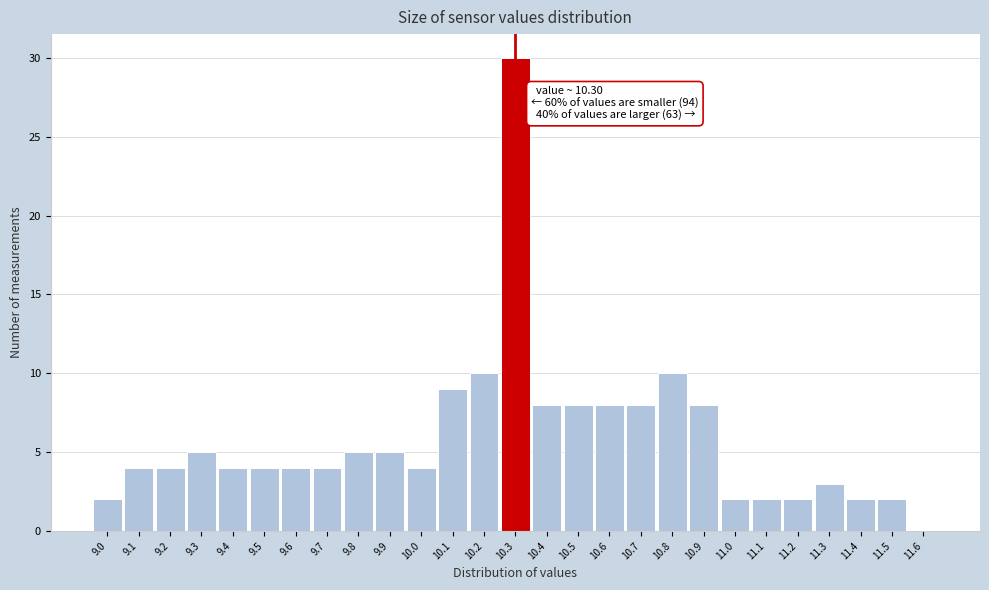

Over which range of the x-axis is the bar tallest?

10.25 to 10.35